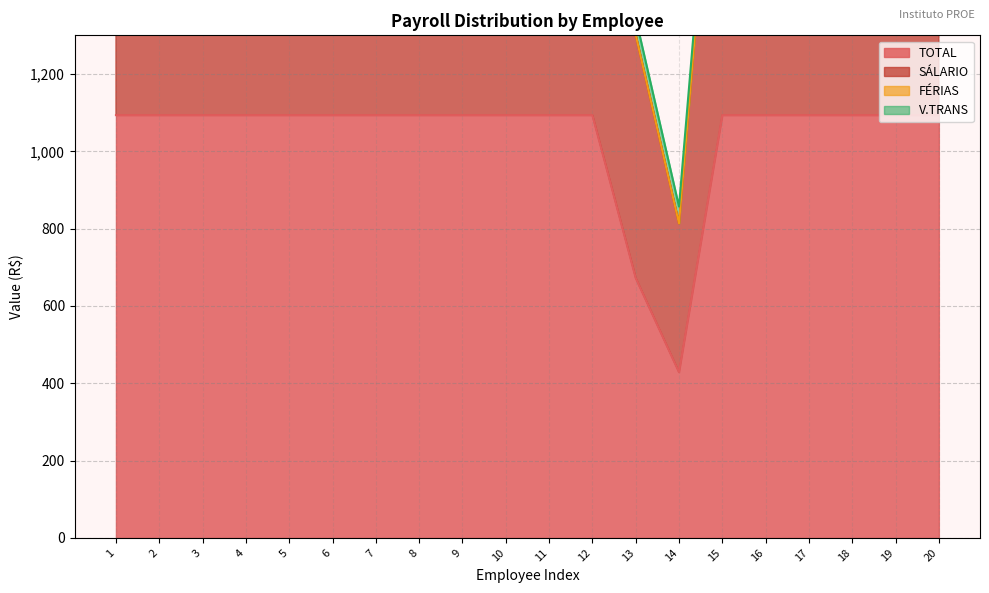

True or false: SÁLARIO and TOTAL intersect in this chart.

False